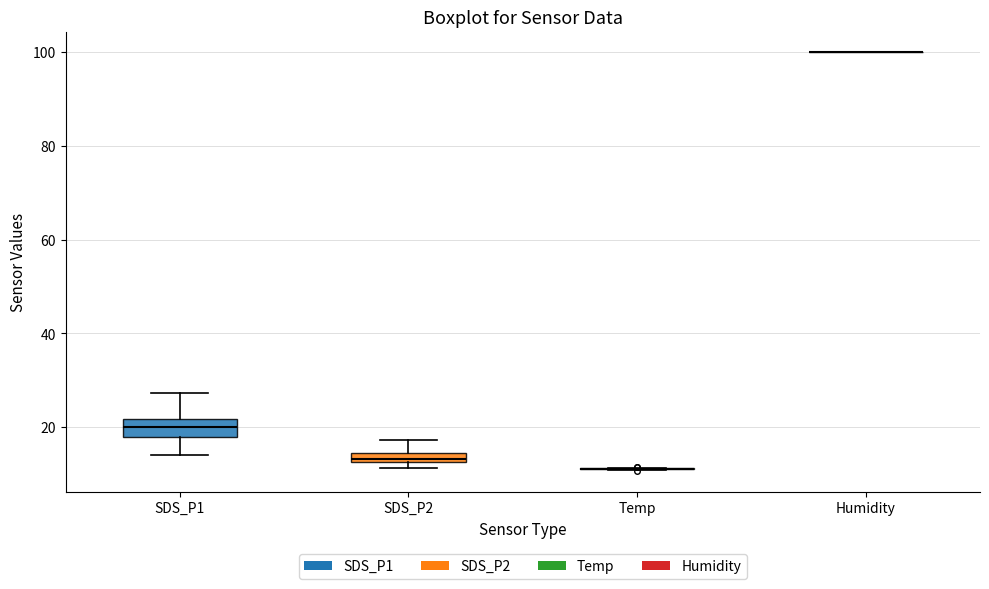

Which box is the tallest, from its lower edge to its upper edge?

SDS_P1